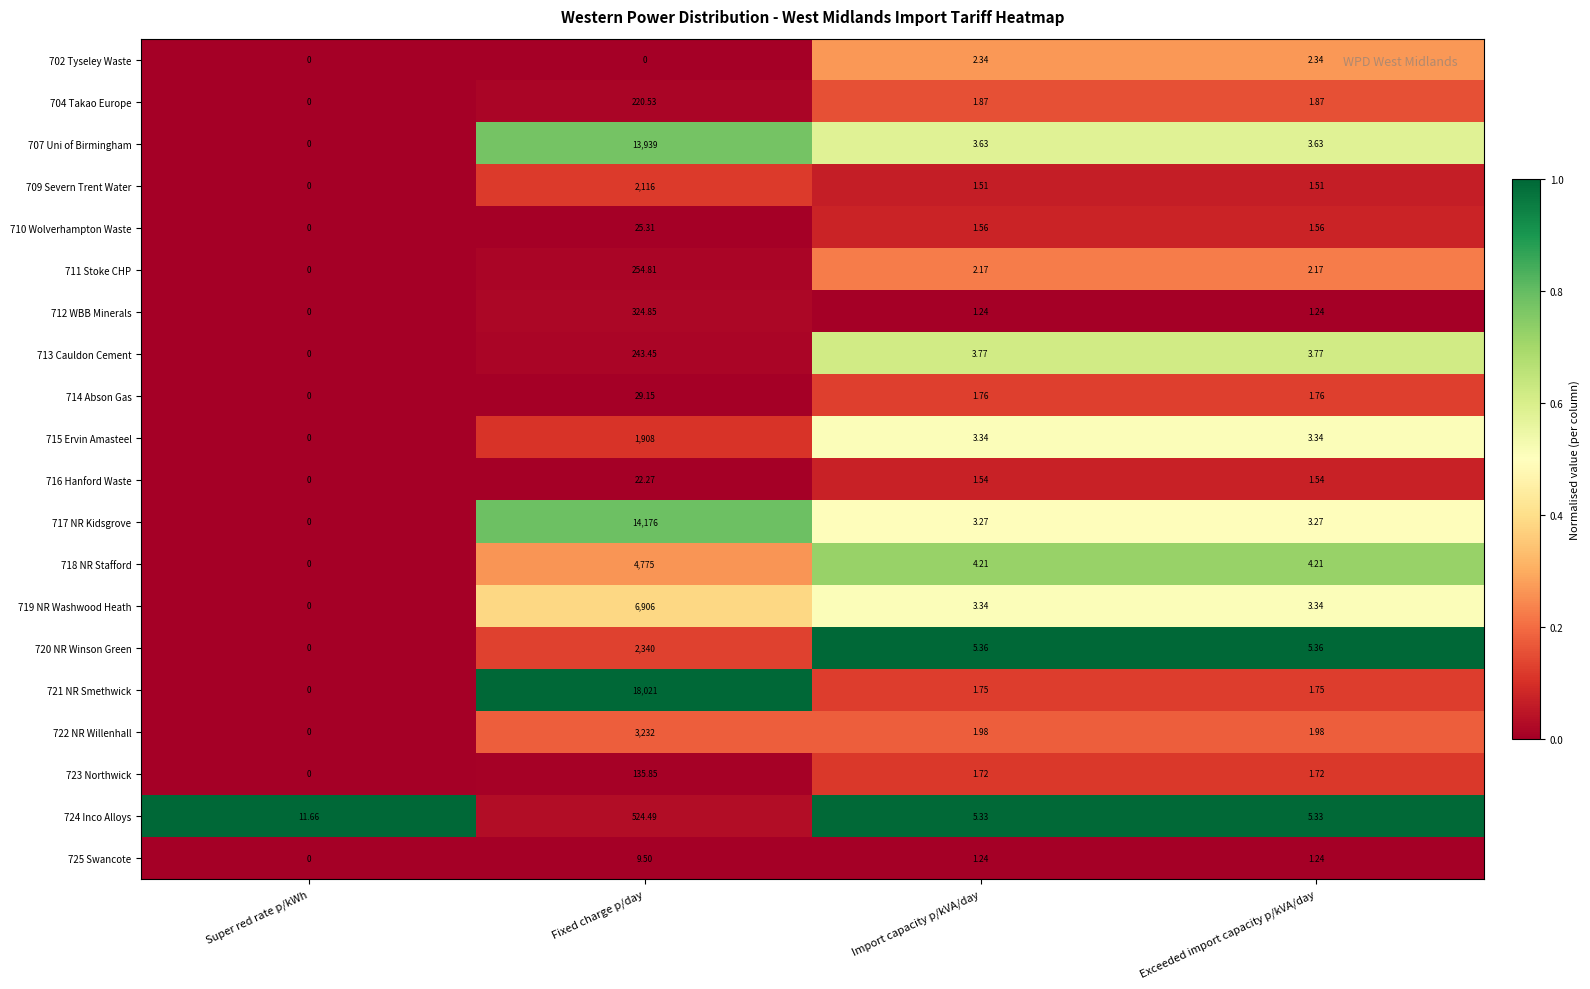

At which category is the sum across all series the highest?

Fixed charge p/day